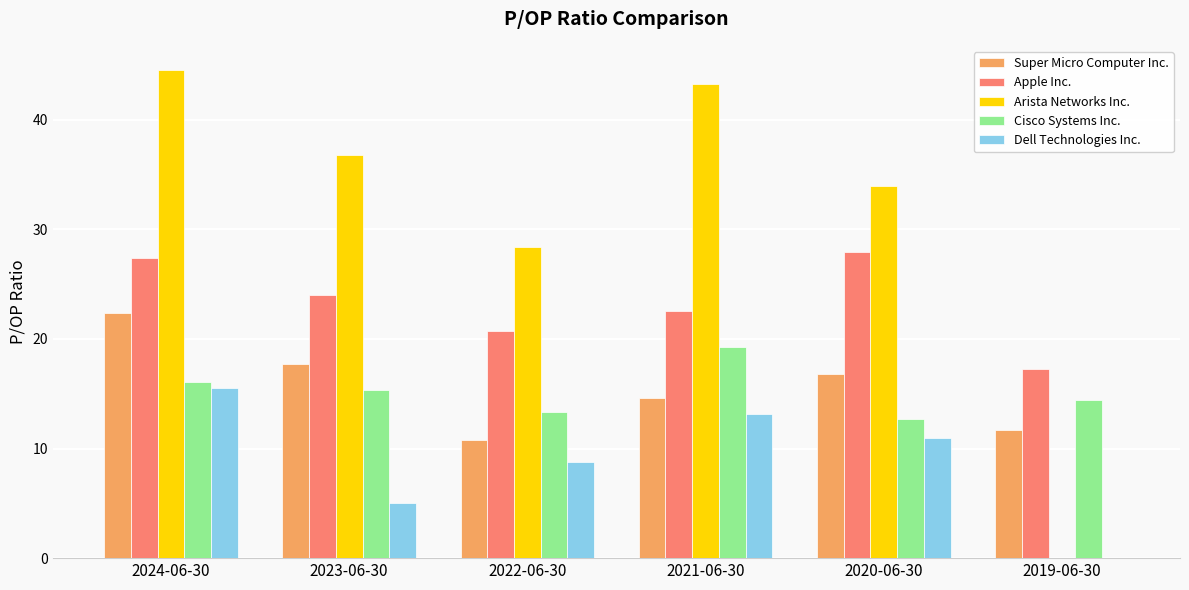

What is the highest value of the Super Micro Computer Inc. series?

22.3